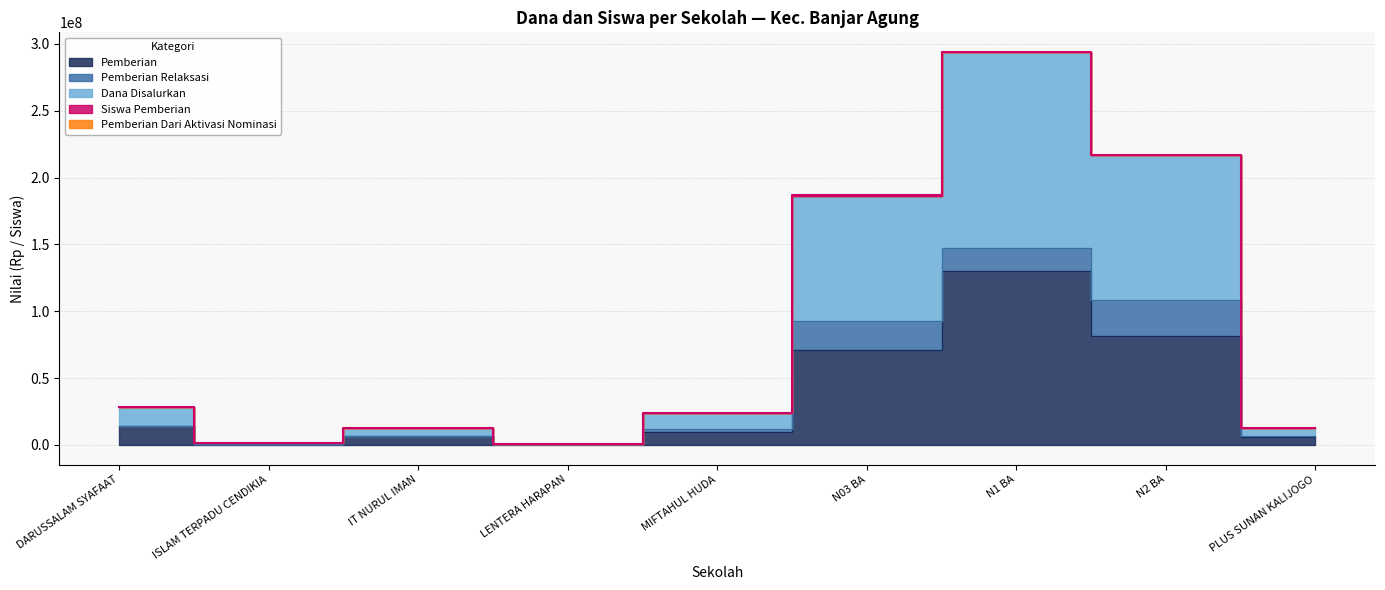

Does the chart have visible grid lines?

Yes